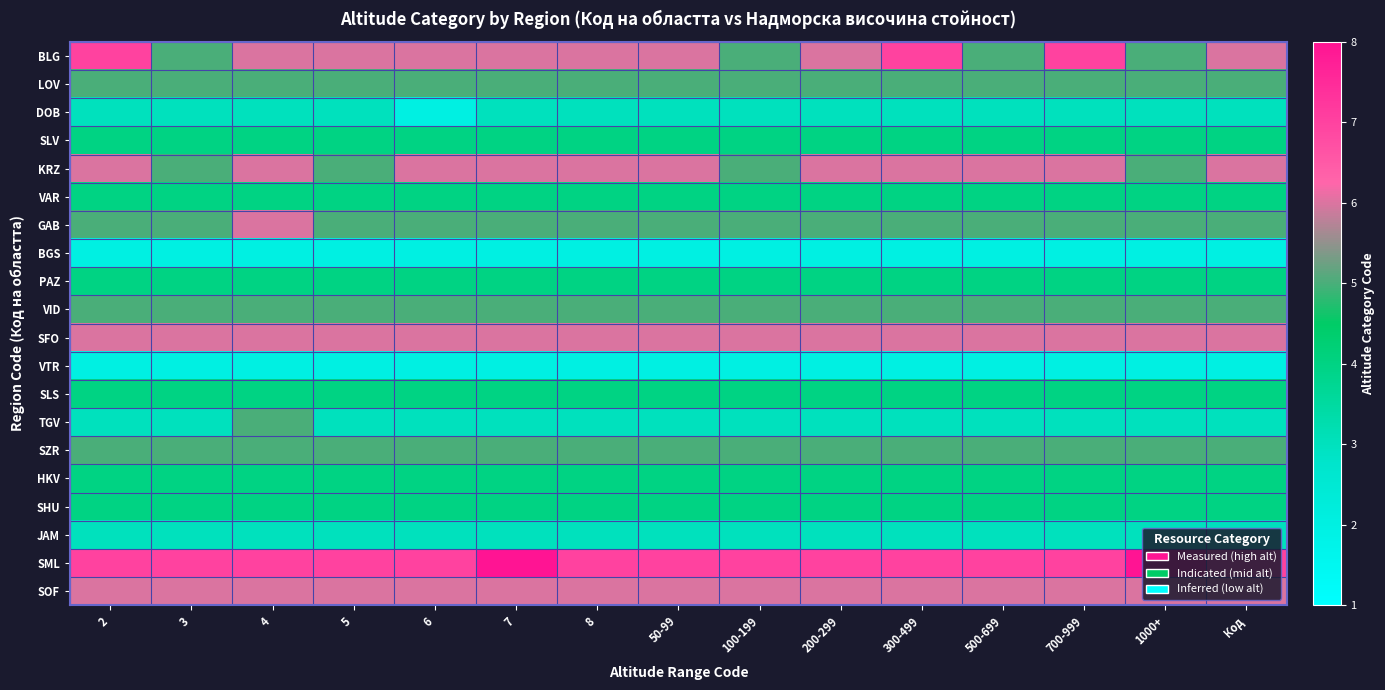

How many data points does each series have?

15